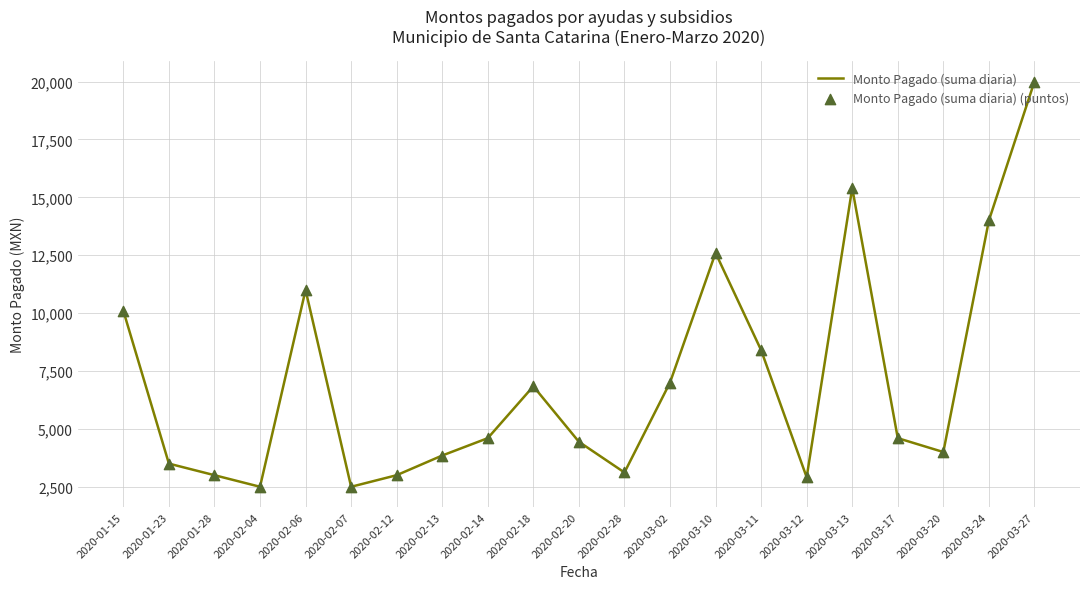

What is the difference between the maximum and minimum values?

17500.0